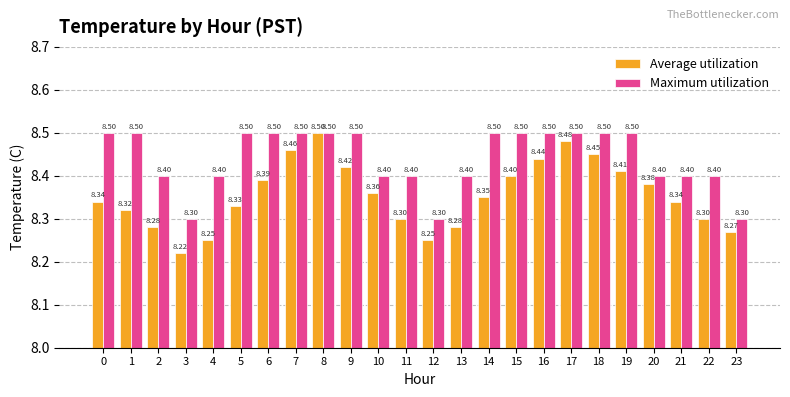

What is the sum of all Average utilization values?

200.5